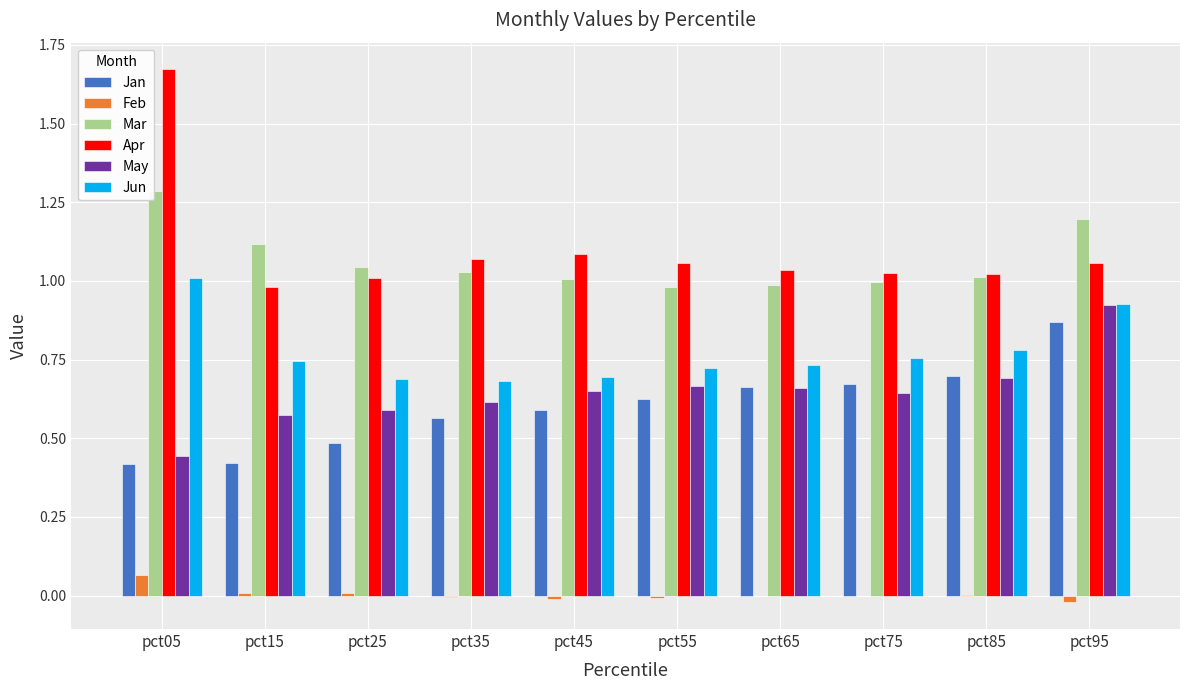

What is the sum of all May values?

6.5